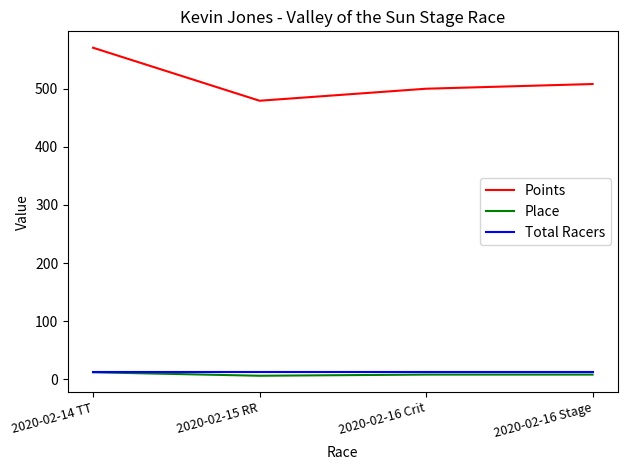

Read the Place value at 2020-02-14 TT.

12.0